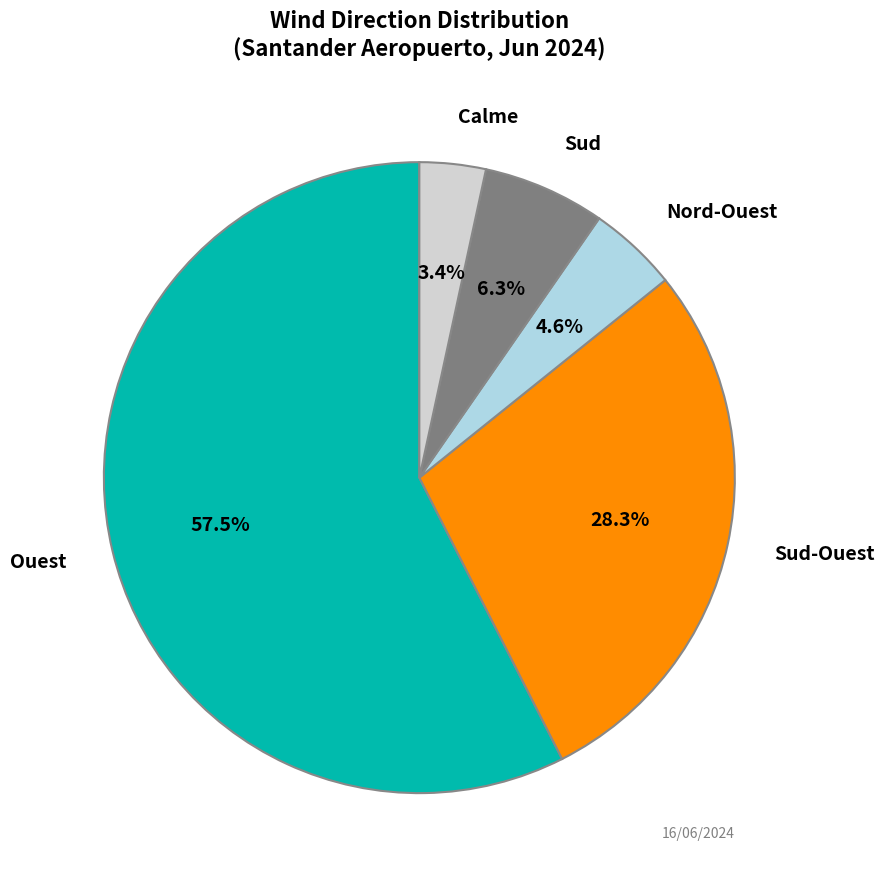

What is the smallest slice in the pie chart?

Calme